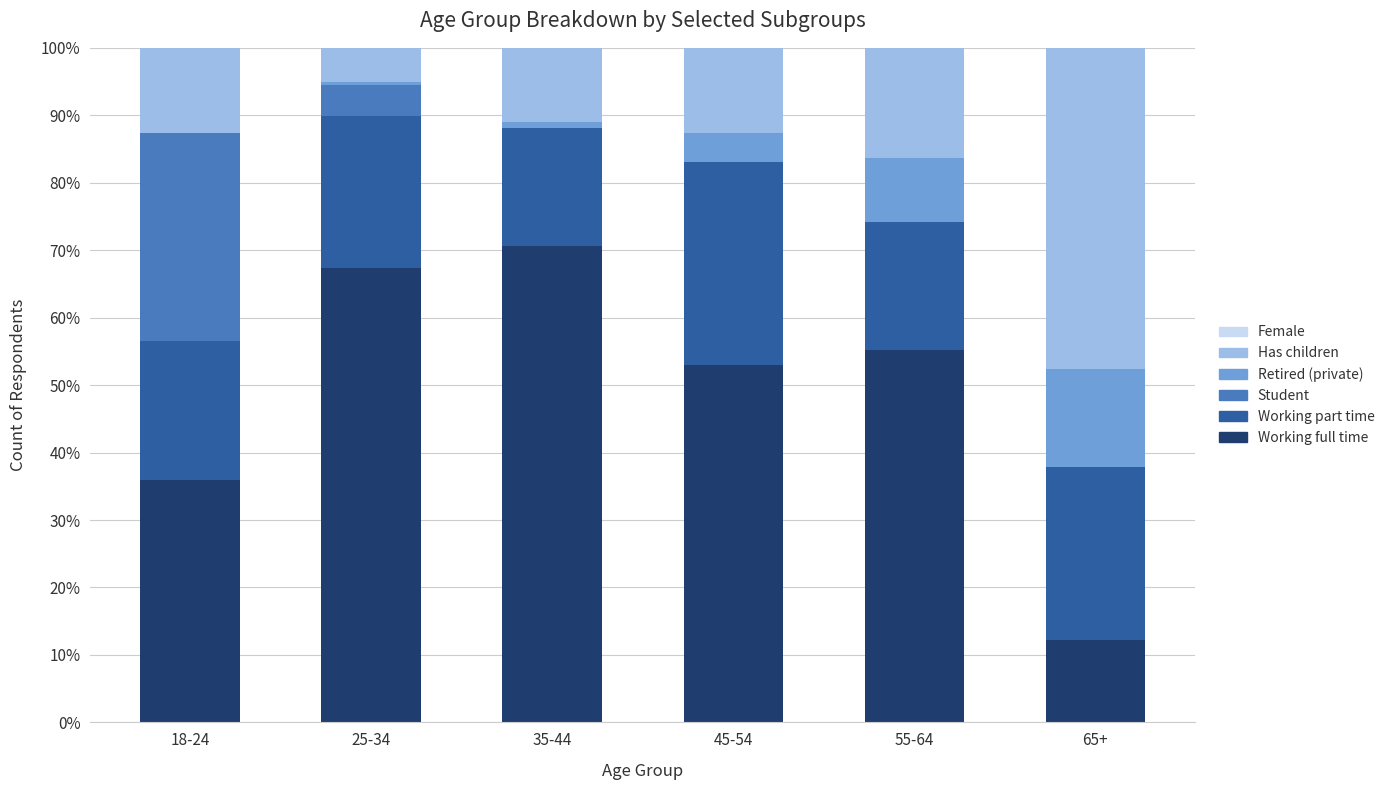

Which series has the largest range (max minus min)?

Has children